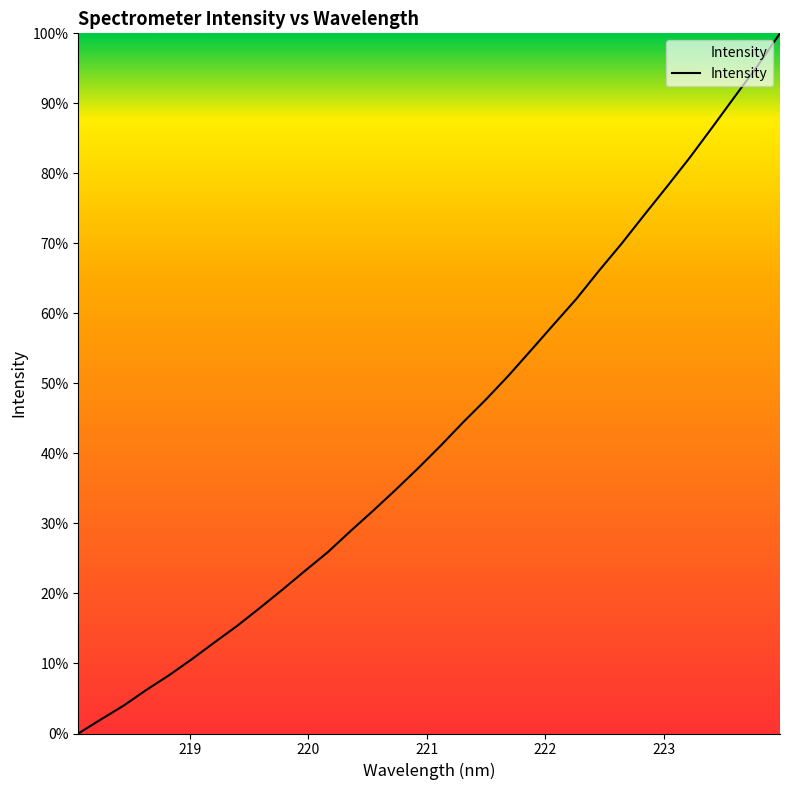

What is the maximum value shown in the chart?

100.0